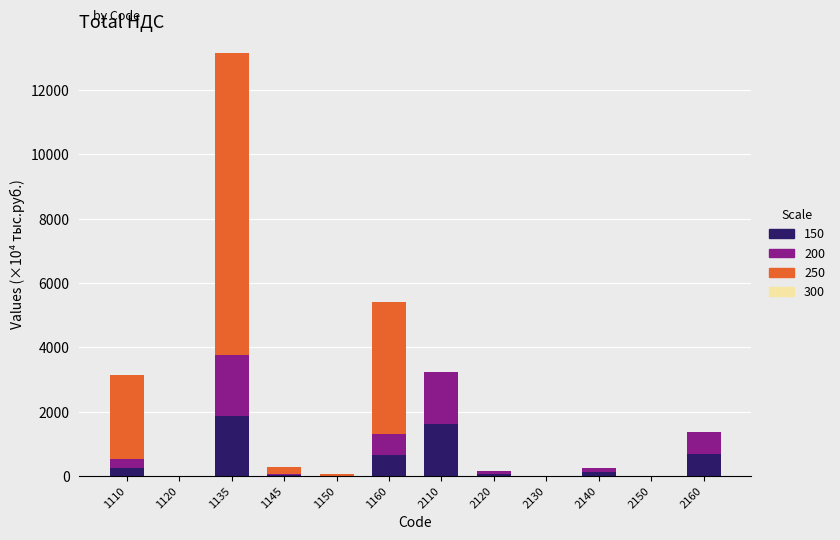

True or false: 150 has a value of 34.2 at 1145.

True